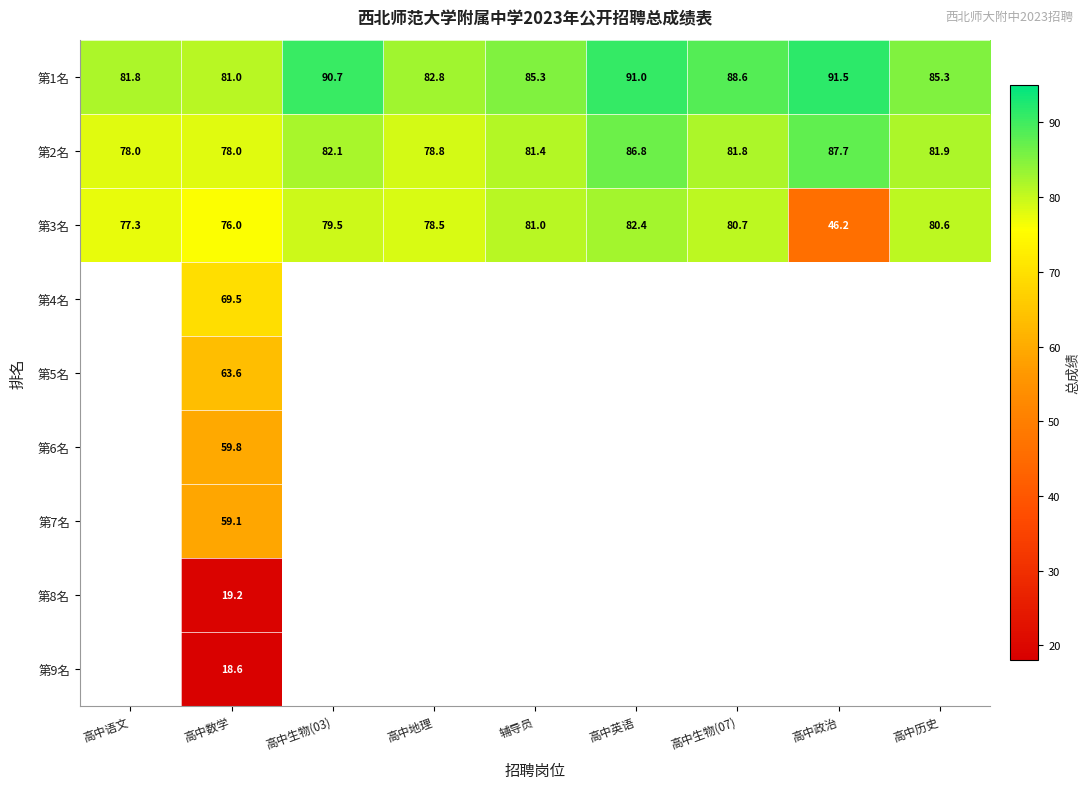

At which label does 第1名 reach its minimum?

高中数学